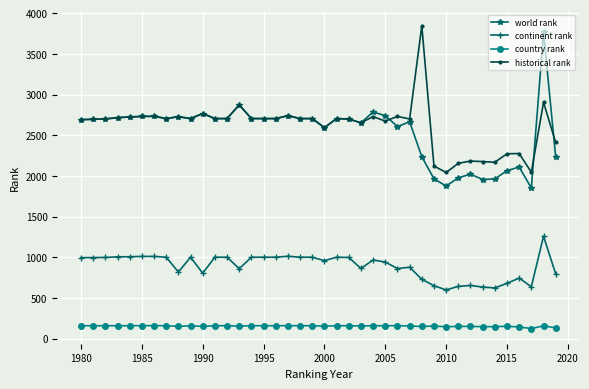

True or false: continent rank and historical rank intersect in this chart.

False